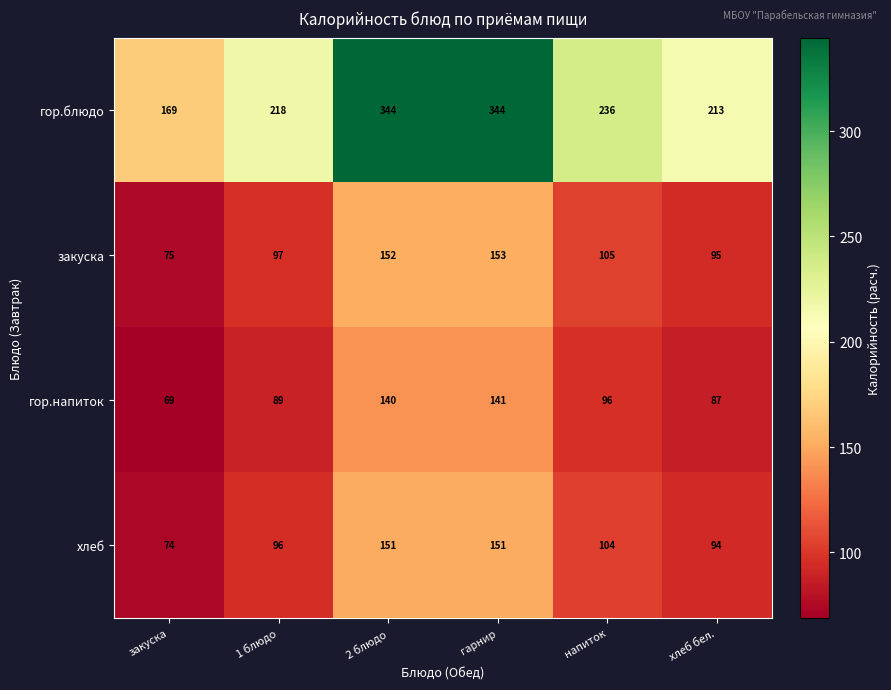

What is the difference between the highest and lowest values at 1 блюдо?

129